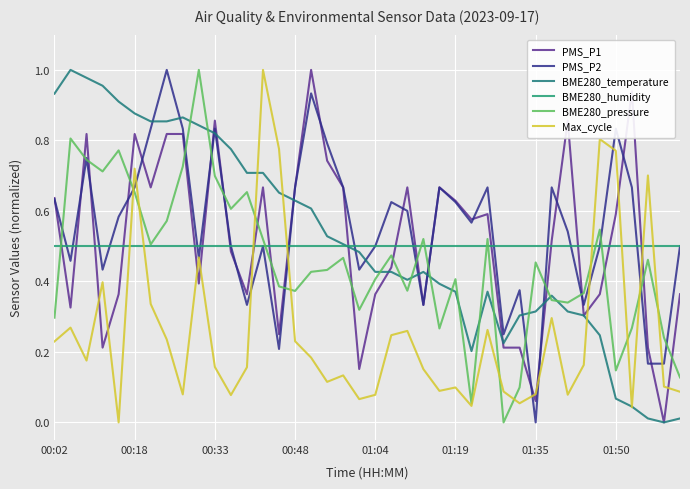

Is this an area chart (filled region under the line)?

No